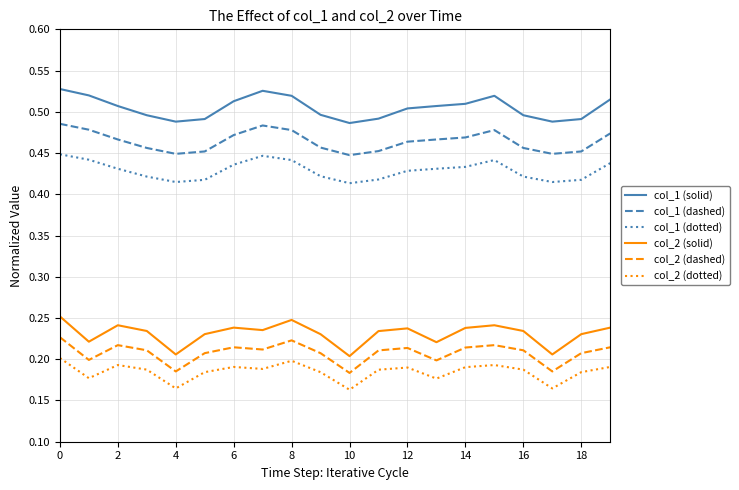

List the series in order of their peak value, highest first.

col_1 (solid), col_1 (dashed), col_1 (dotted), col_2 (solid), col_2 (dashed), col_2 (dotted)